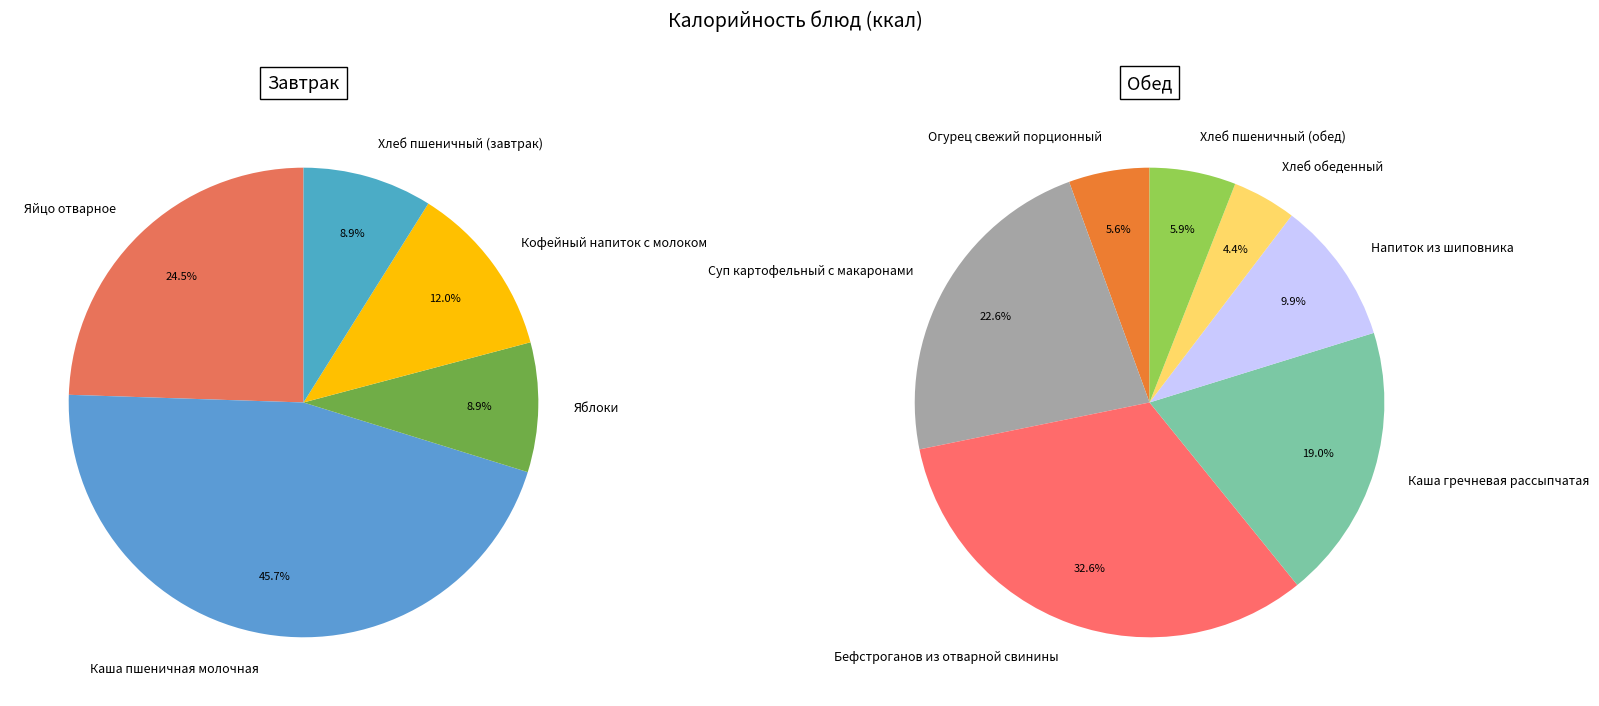

Which slice is the smallest?

Хлеб обеденный